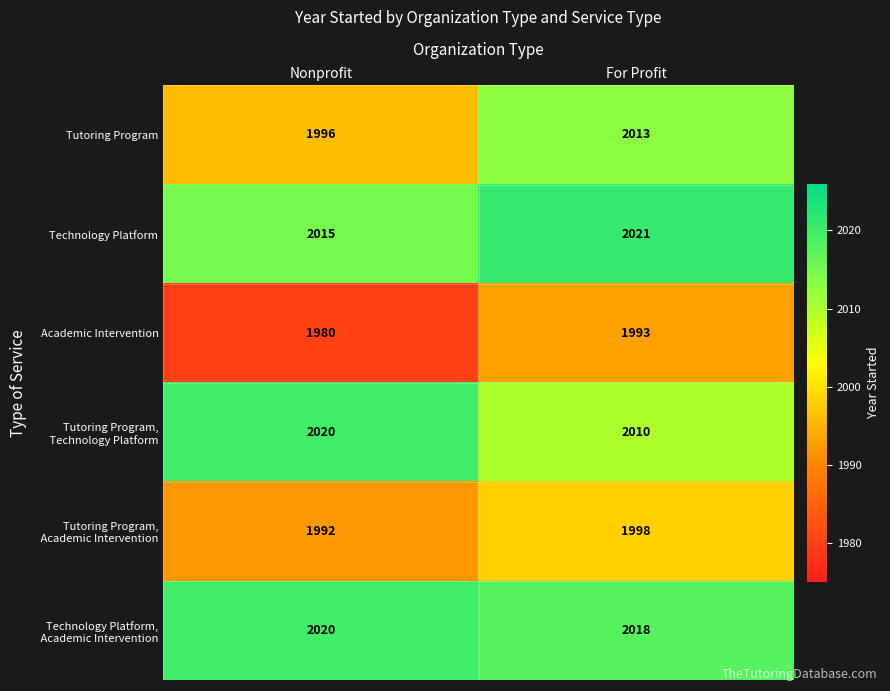

At which category is the sum across all series the highest?

For Profit